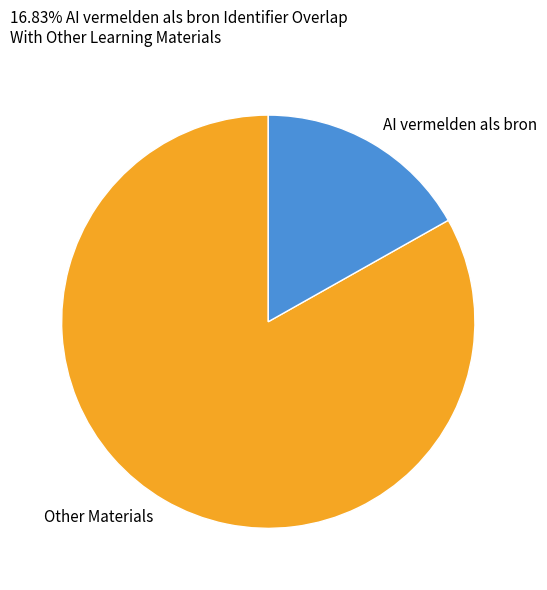

Count the number of slices in the pie.

2